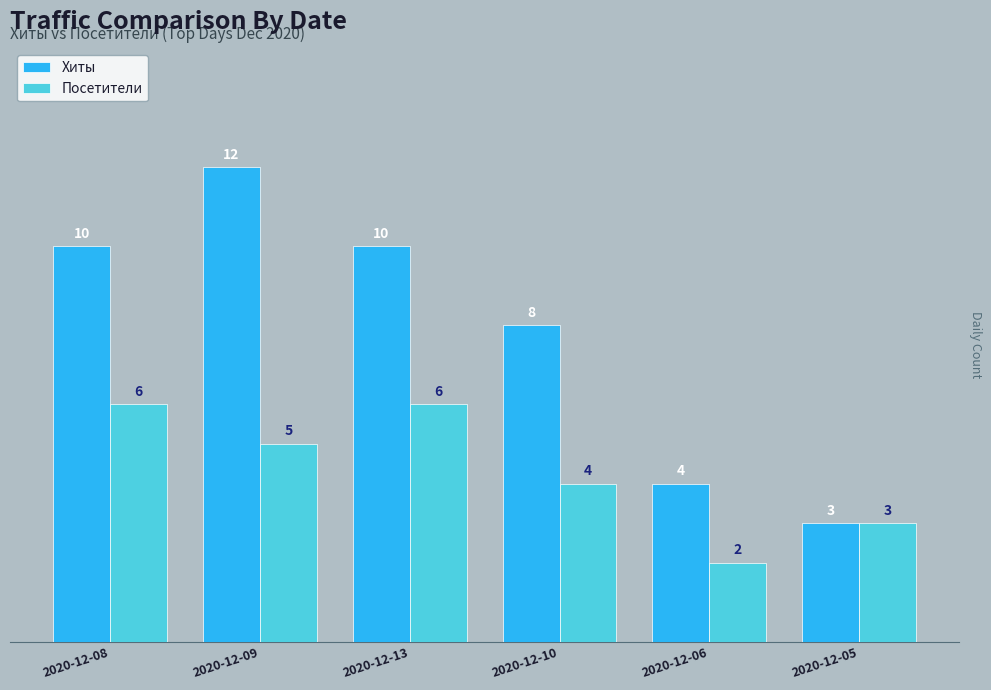

Rank the series by their maximum value, from highest to lowest.

Хиты, Посетители